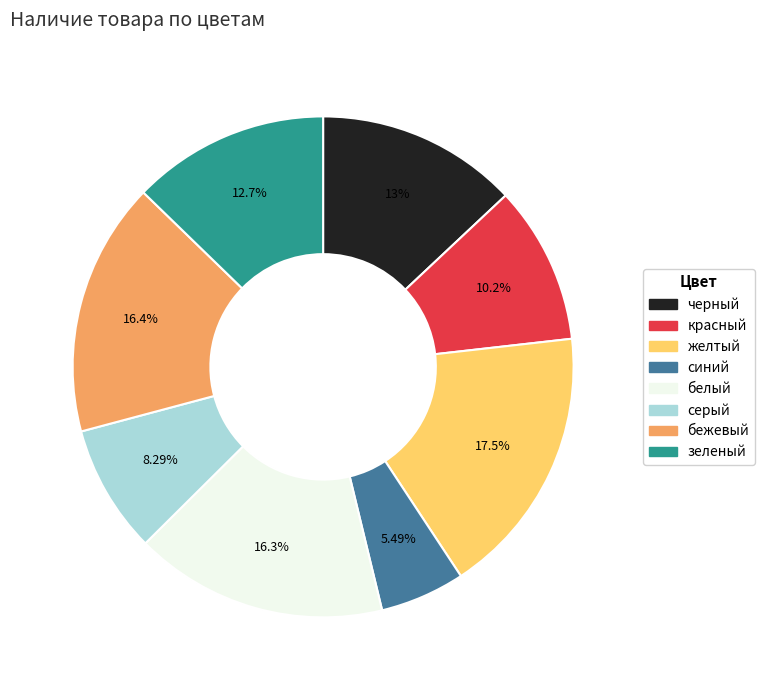

Does зеленый account for over 50% of the chart?

No